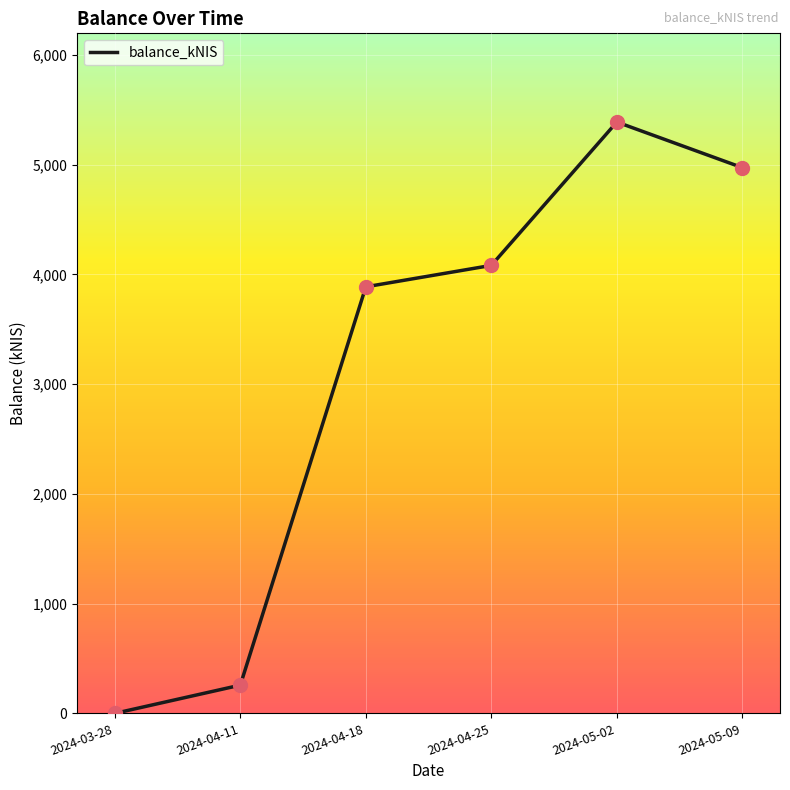

What is the change in value from 2024-04-11 to 2024-04-18?

+3629.7